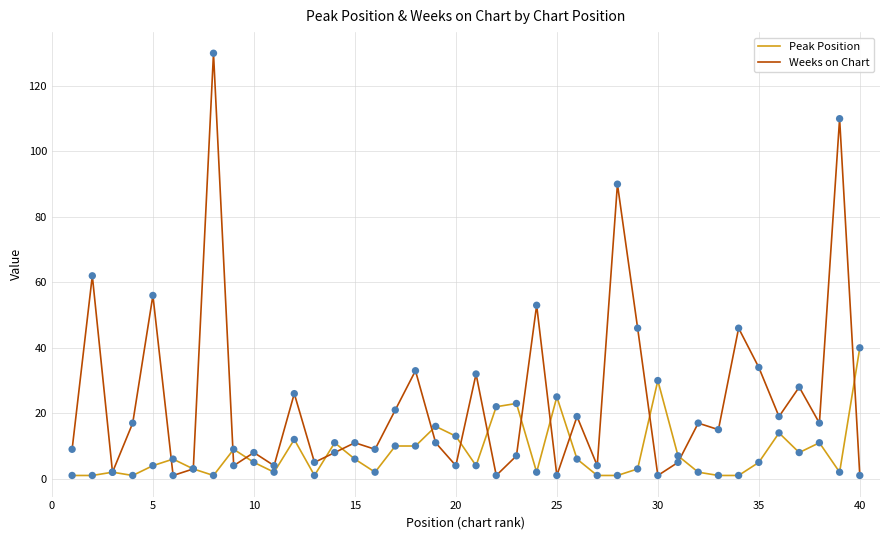

What is the highest value of the Weeks on Chart series?

130